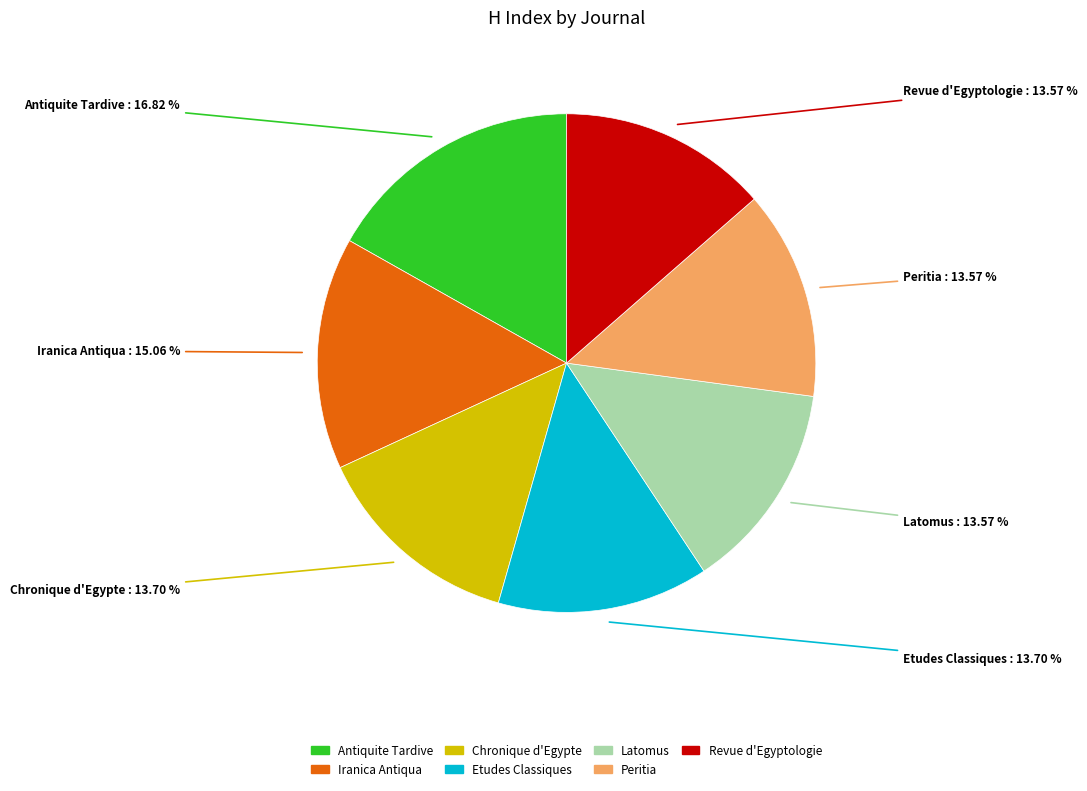

Between Antiquite Tardive and Revue d'Egyptologie, which is larger?

Antiquite Tardive